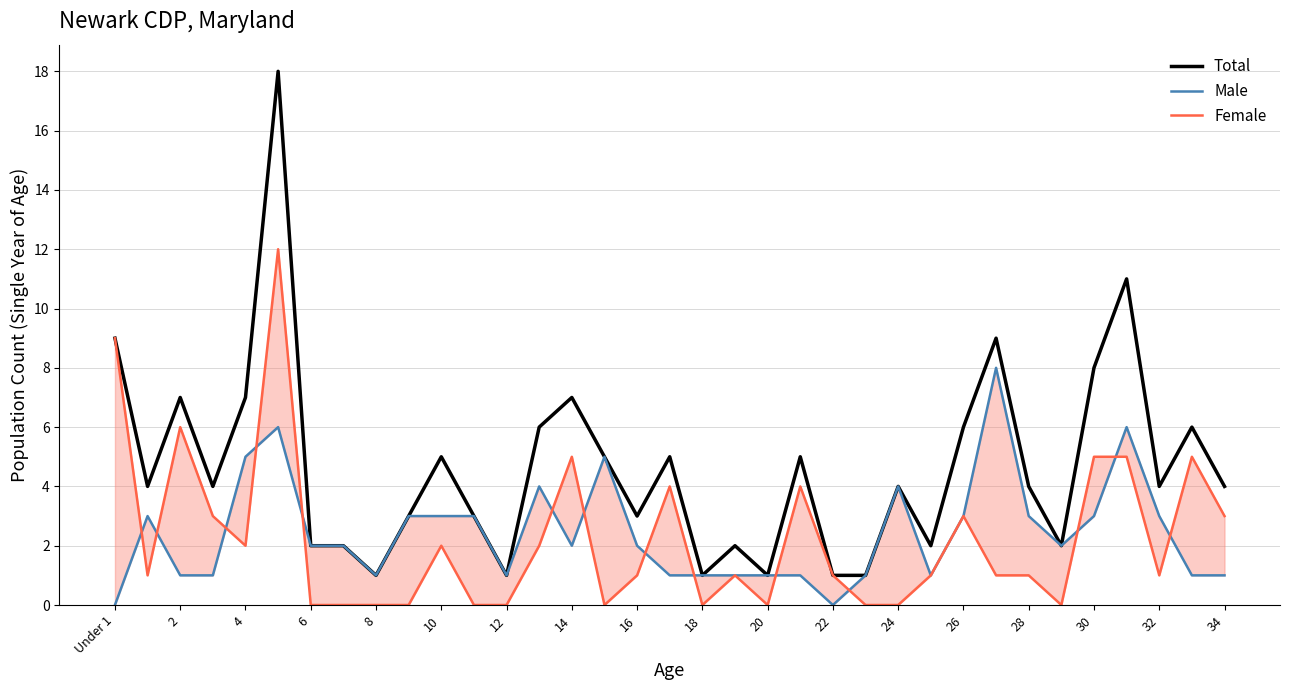

Is this an area chart (filled region under the line)?

No